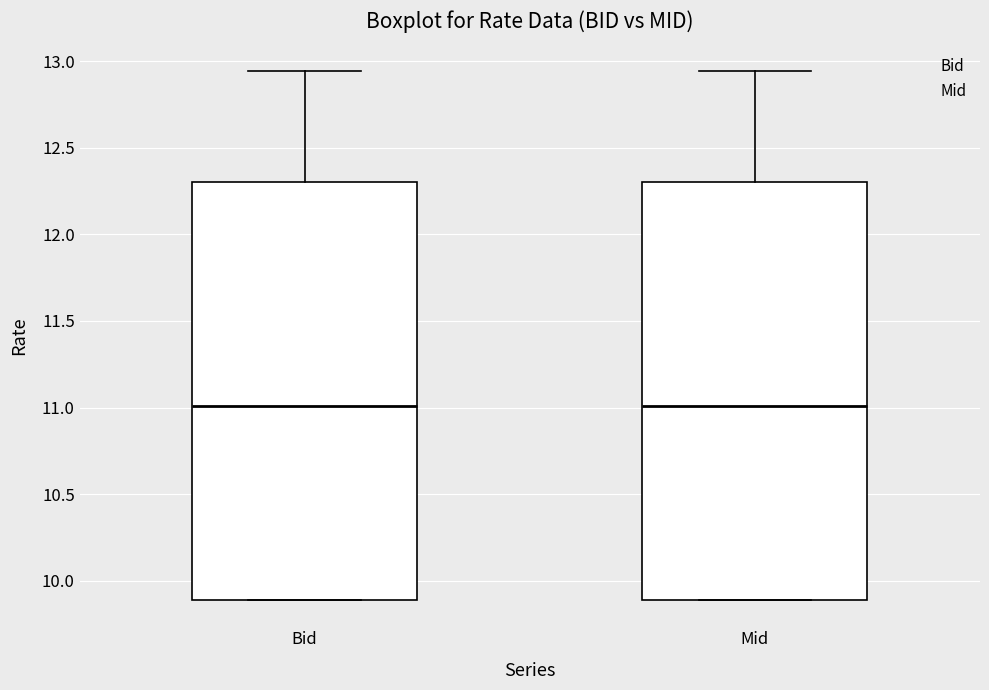

Where does the upper whisker of the box for Bid end on the y-axis? The values are not printed on the chart, so give them approximately, as read against the axis.

12.95